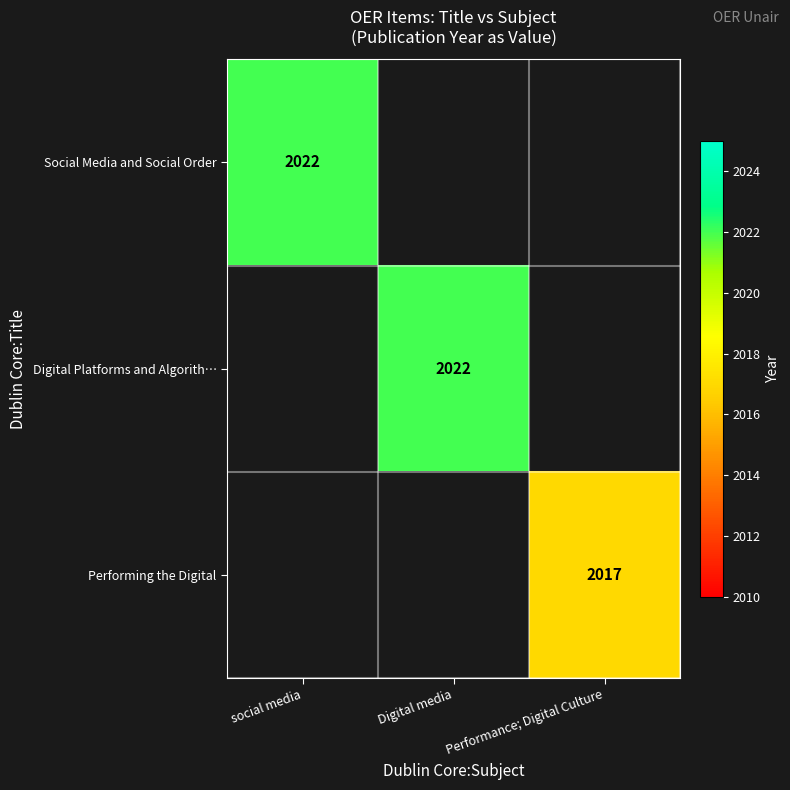

True or false: Digital Platforms and Algorith… has a value of 405 at Digital media.

False